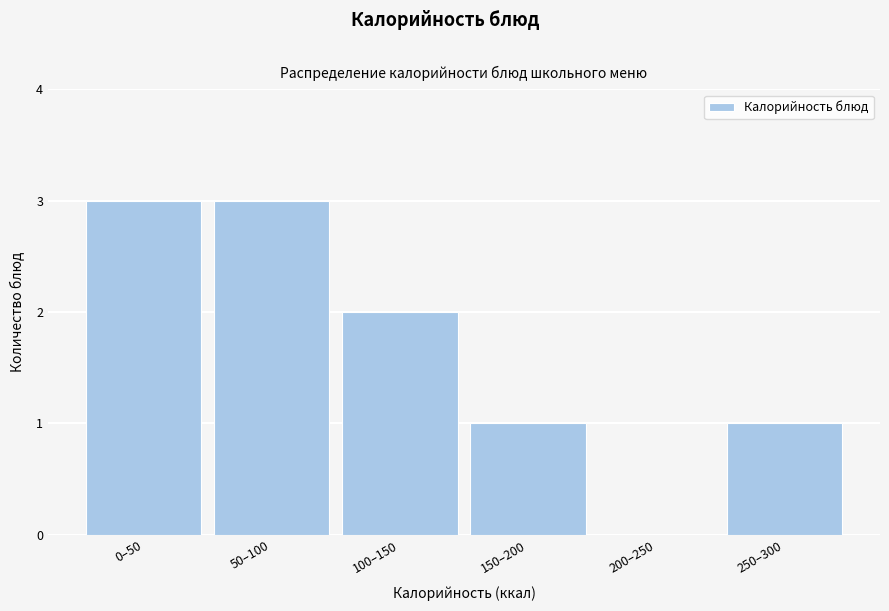

Reading right to left, transcribe all the data shown in this chart.

250–300=1	200–250=0	150–200=1	100–150=2	50–100=3	0–50=3